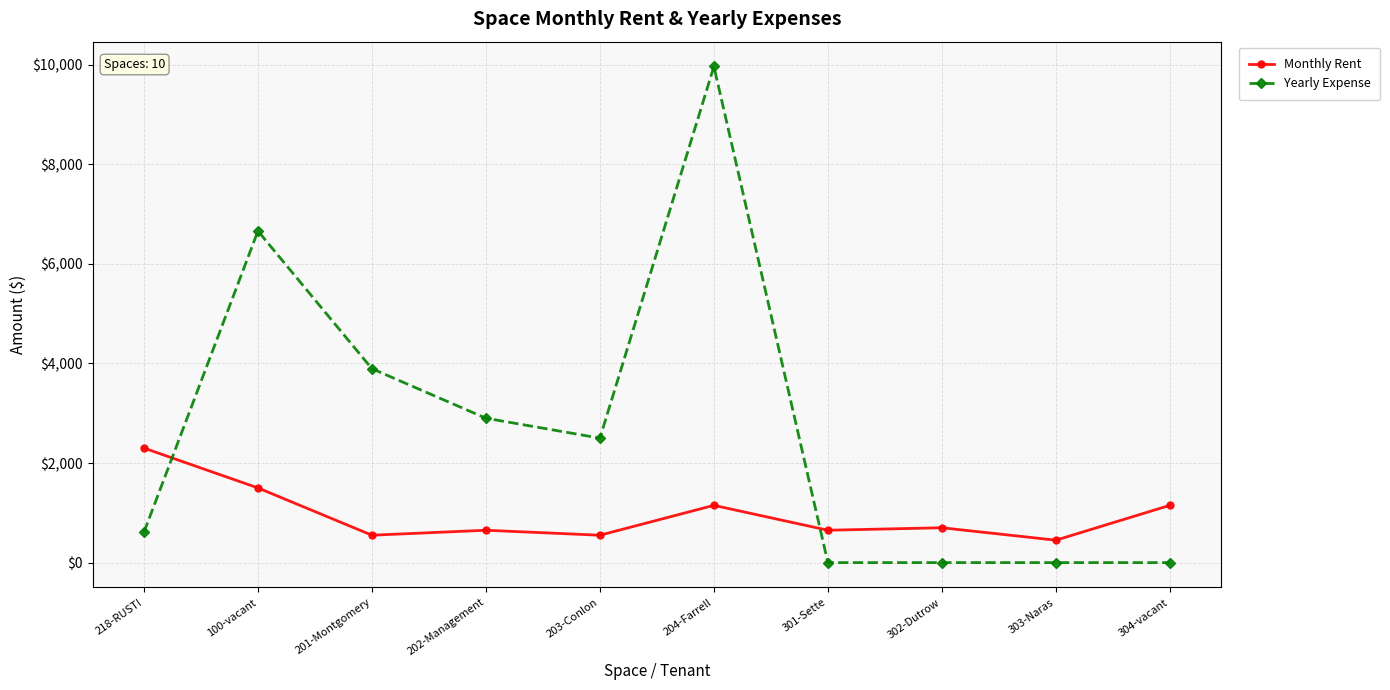

At which category does Monthly Rent reach its first local valley?

201-Montgomery